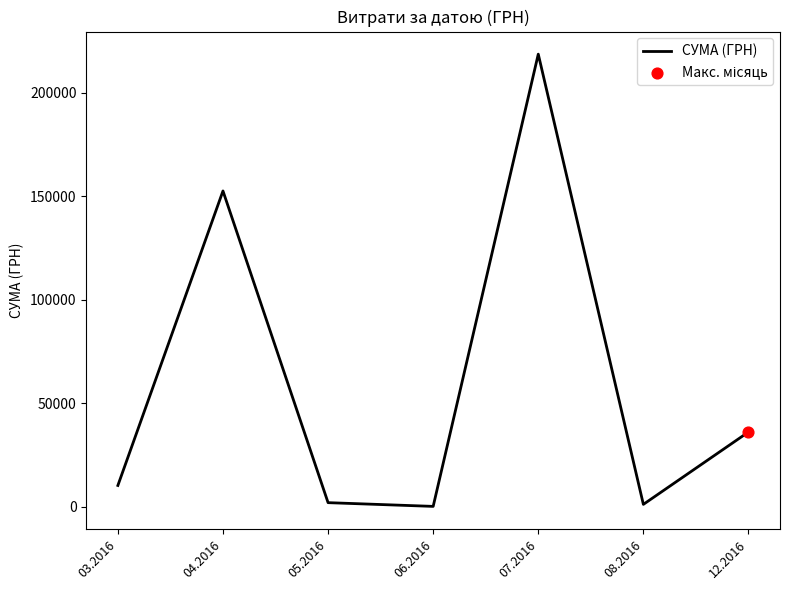

What is the change in value from 08.2016 to 12.2016?

+34926.2